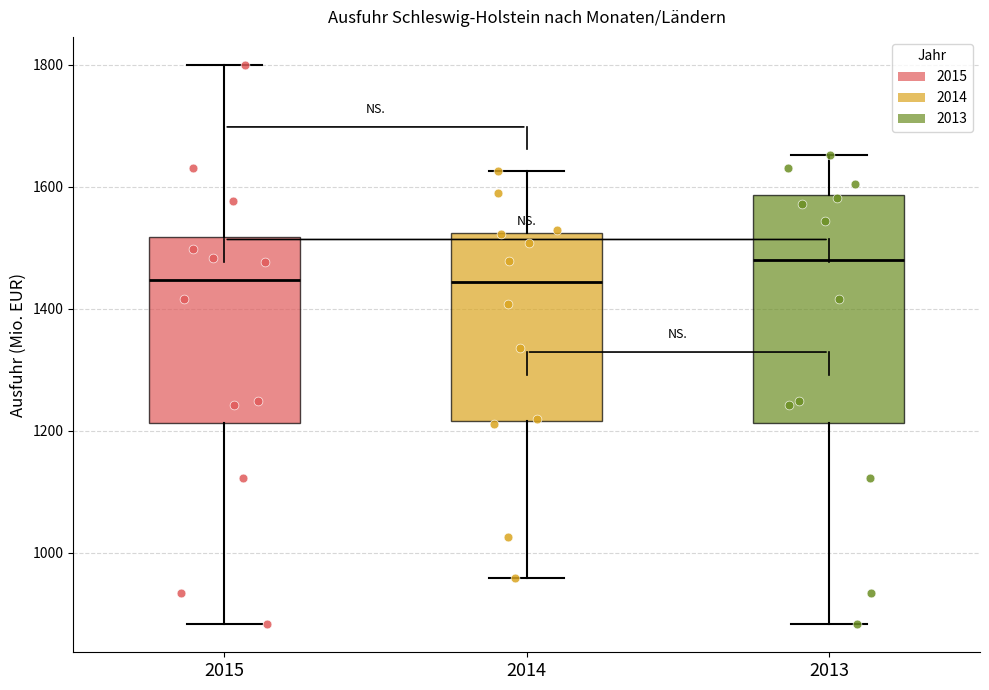

Reading left to right, transcribe this box plot: for each box, give where its median line is, the range the box spans, and where its two whiskers end, as read against the y-axis. The values are not printed on the chart, so give them approximately, as read against the axis.

2015: median 1440, box 1220 to 1520, whiskers 880 to 1800
2014: median 1440, box 1220 to 1520, whiskers 960 to 1620
2013: median 1480, box 1220 to 1580, whiskers 880 to 1660